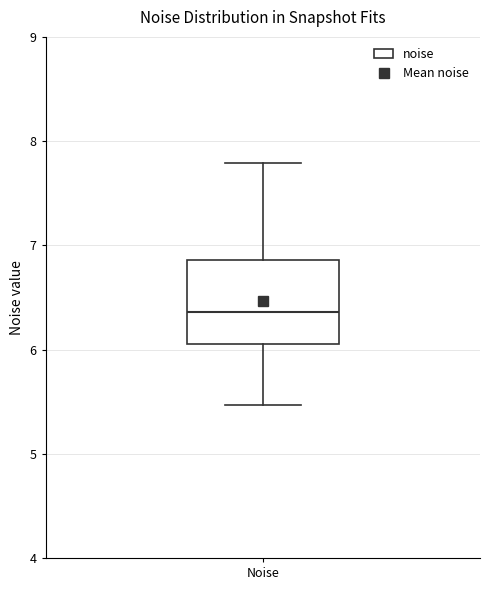

Transcribe this box plot: give where the median line is, the range the box spans, and where the two whiskers end, as read against the y-axis. The values are not printed on the chart, so give them approximately, as read against the axis.

median 6.4, box 6.1 to 6.9, whiskers 5.5 to 7.8